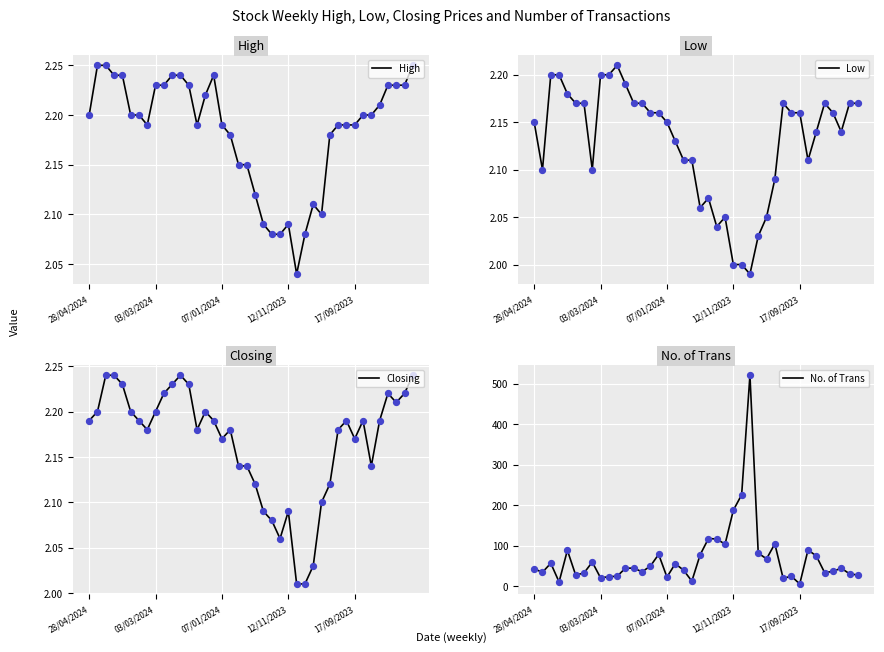

At which category is the sum across all series the highest?

26